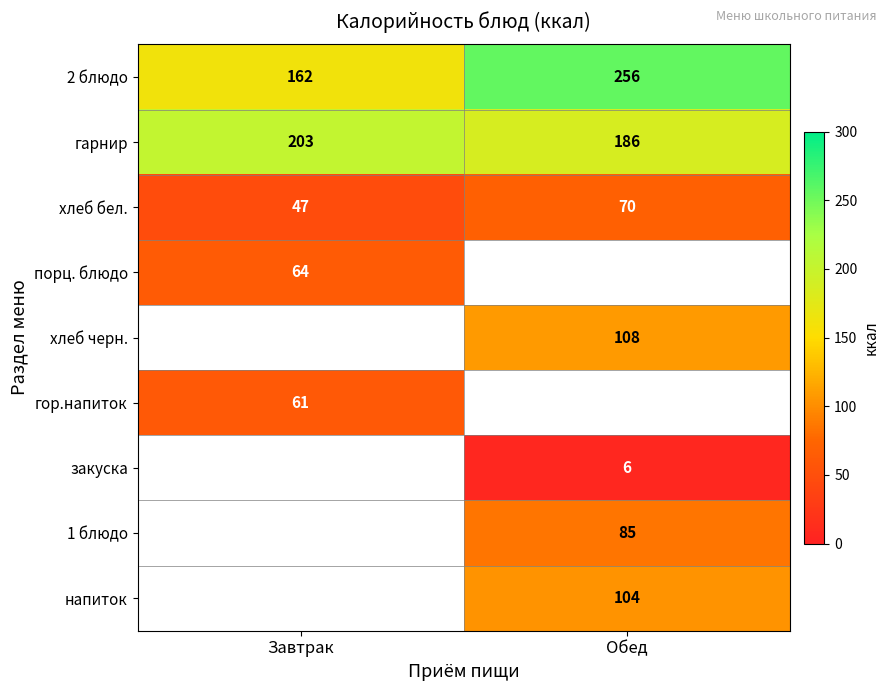

What is the sum of the гарнир values at Обед and Завтрак?

389